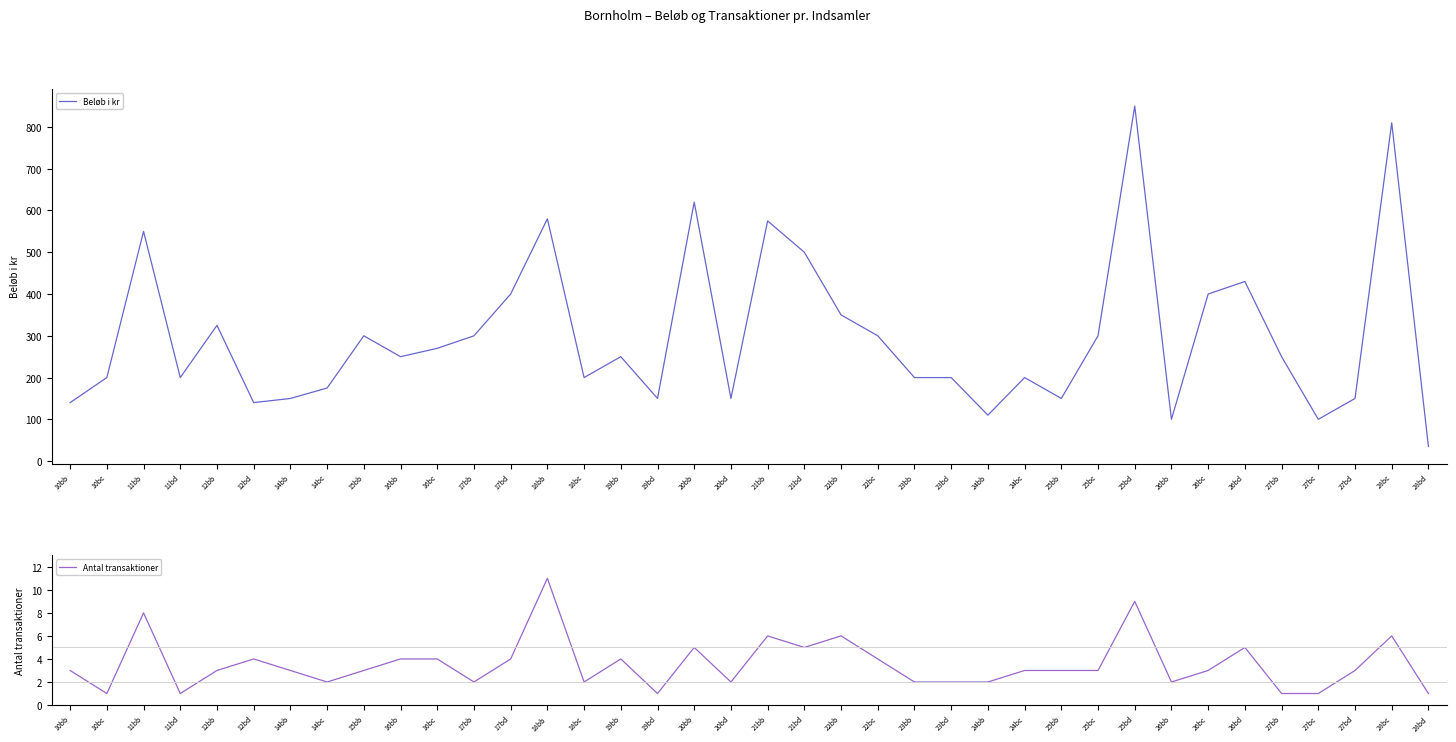

Where does the Beløb i kr series first go above 250?

11bb